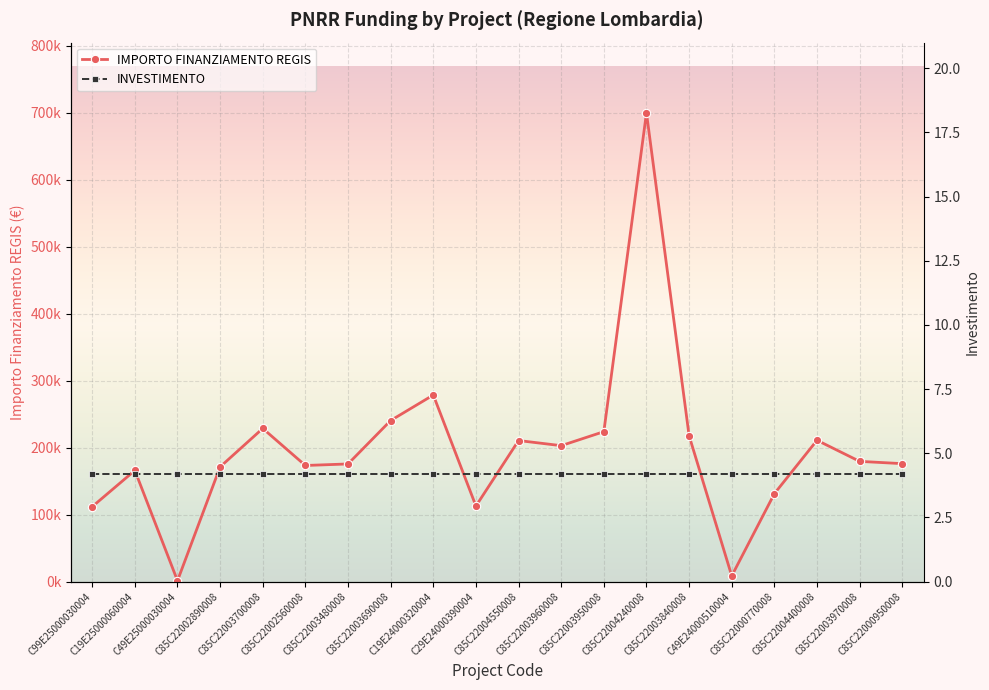

Reading left to right, transcribe all the data shown in this chart.

IMPORTO FINANZIAMENTO REGIS: 111760.0	165869.6	1200.0	171177.7	228592.8	173263.3	175568.4	240397.6	278493.2	112730.4	210514.6	202864.8	223771.4	699734.4	217613.5	8377.6	131200.0	210913.7	179420.1	176000.4
INVESTIMENTO: 4.2	4.2	4.2	4.2	4.2	4.2	4.2	4.2	4.2	4.2	4.2	4.2	4.2	4.2	4.2	4.2	4.2	4.2	4.2	4.2